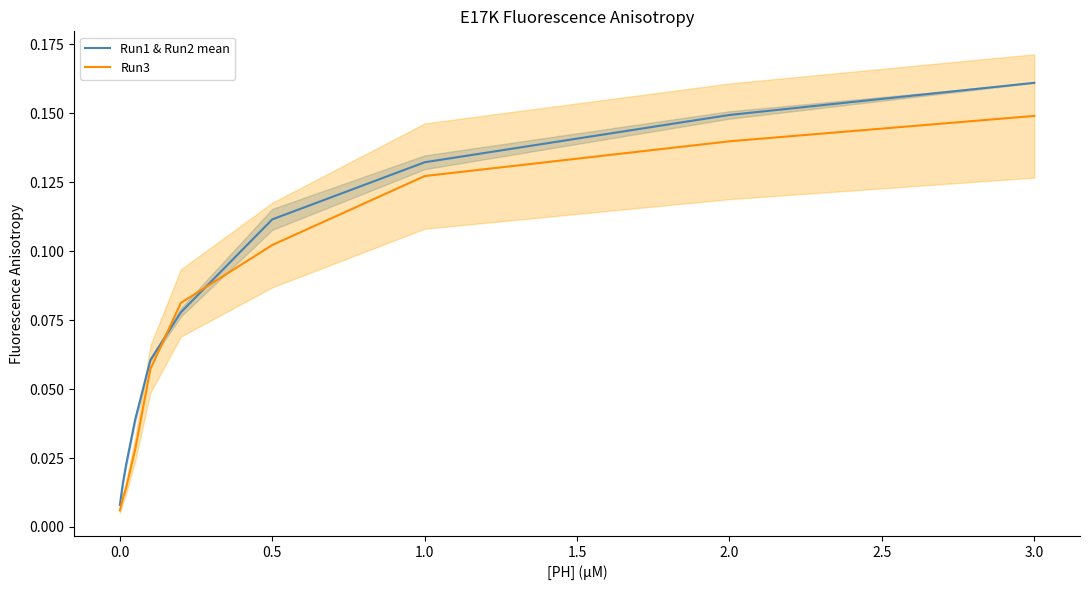

Is it true that Run3 equals 0.2 at 3.0?

False